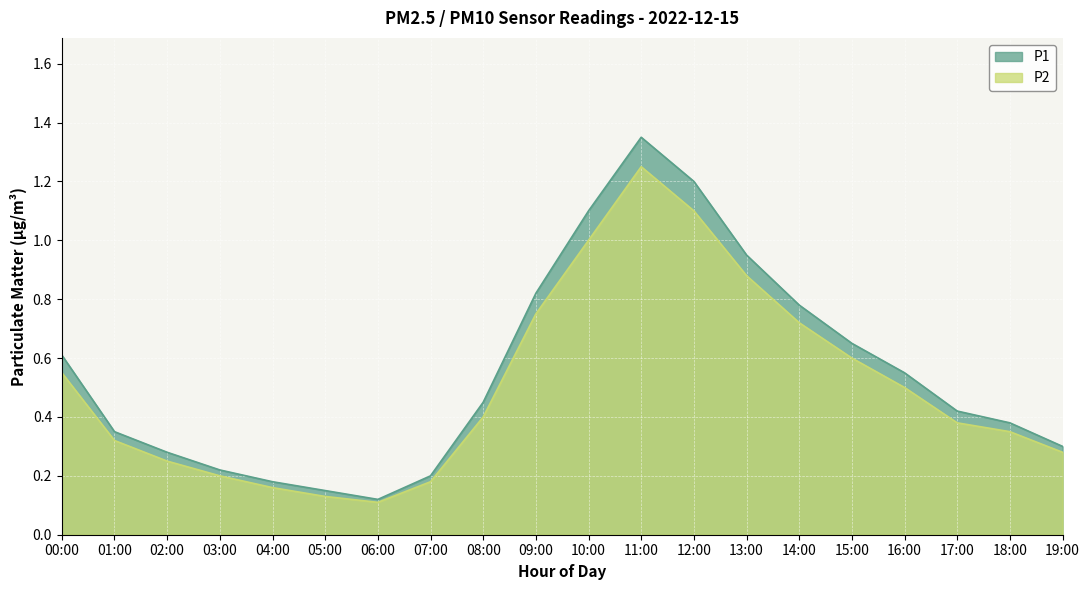

What position from the left is 10:00?

11